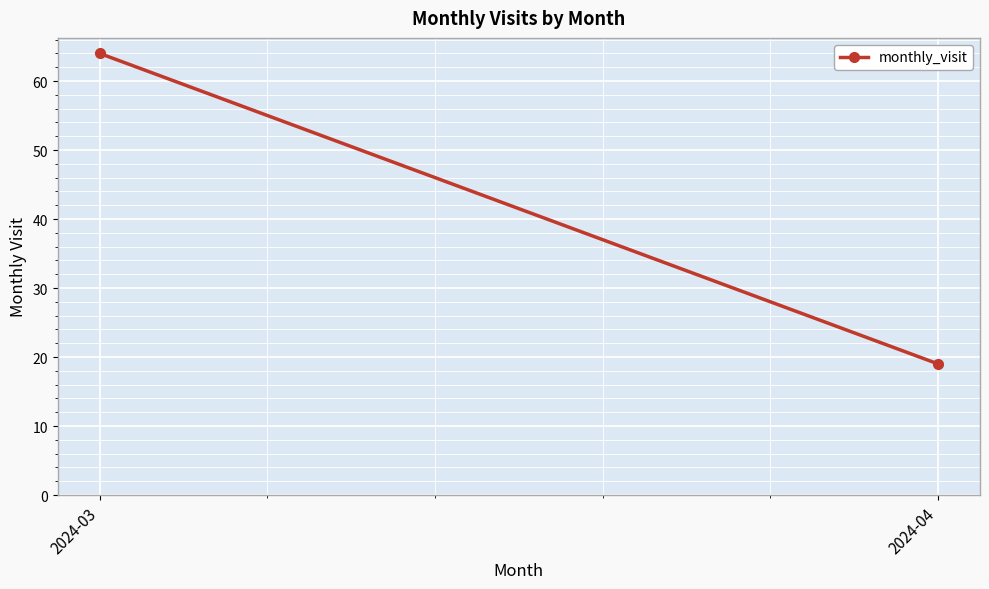

What is the smallest value displayed?

19